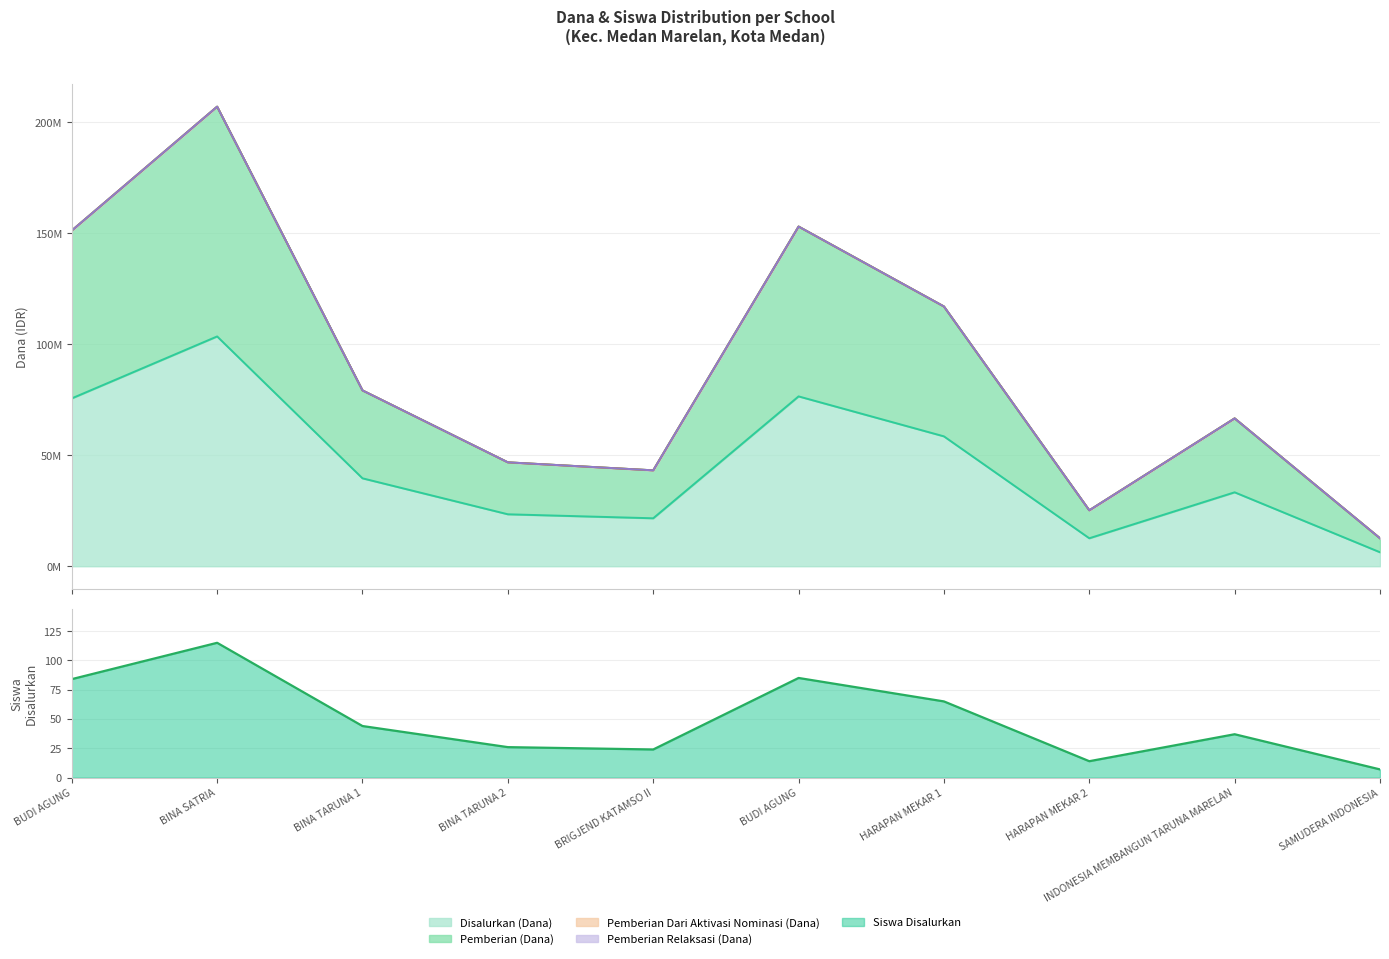

How many data points in Disalurkan (Dana) are less than 39600000?

5